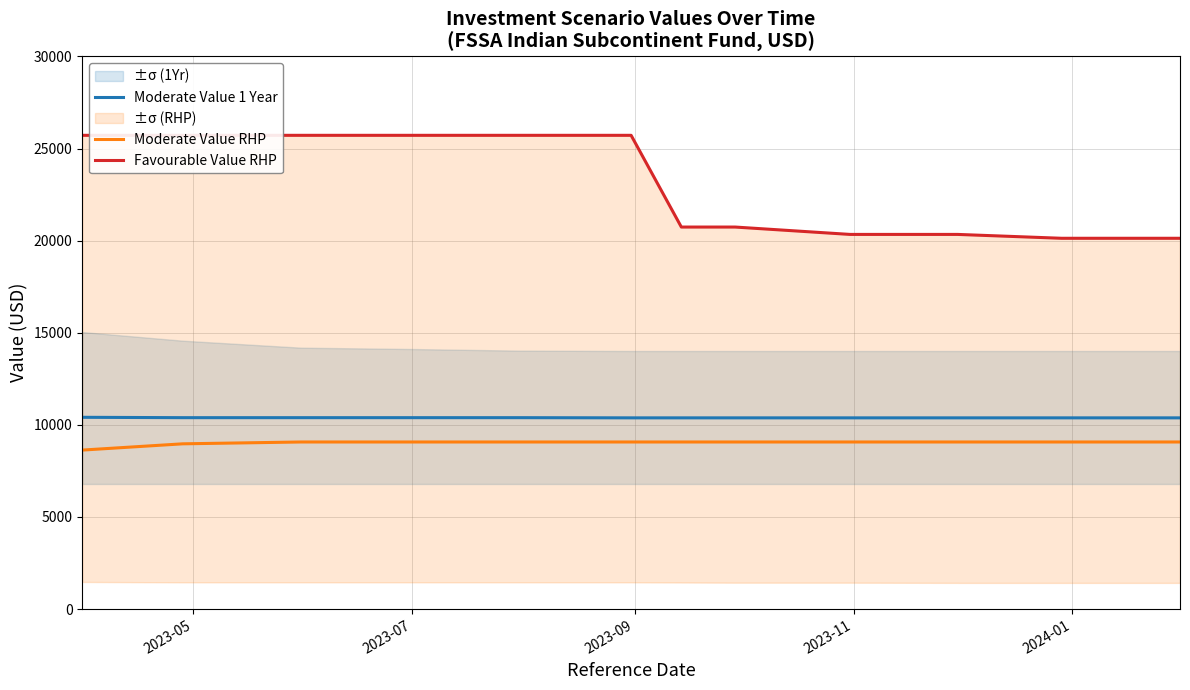

What is the lowest value of the Moderate Value RHP series?

8630